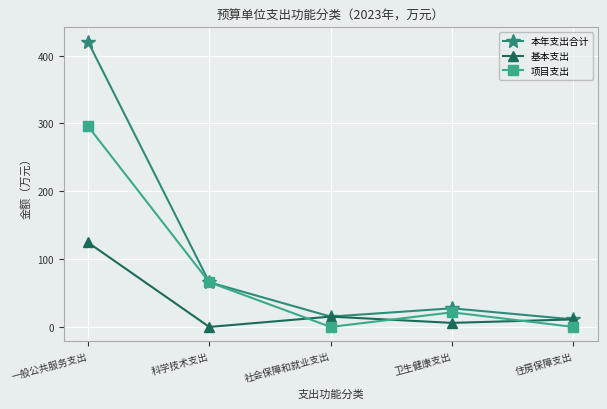

What is the label of the 1st point from the left?

一般公共服务支出